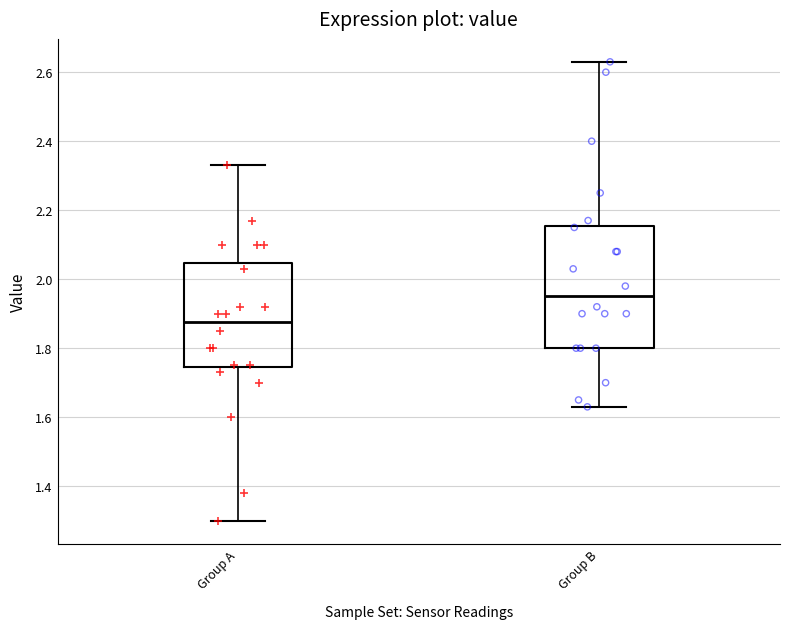

Reading left to right, transcribe this box plot: for each box, give where its median line is, the range the box spans, and where its two whiskers end, as read against the y-axis. The values are not printed on the chart, so give them approximately, as read against the axis.

Group A: median 1.88, box 1.74 to 2.04, whiskers 1.30 to 2.34
Group B: median 1.96, box 1.80 to 2.16, whiskers 1.64 to 2.64